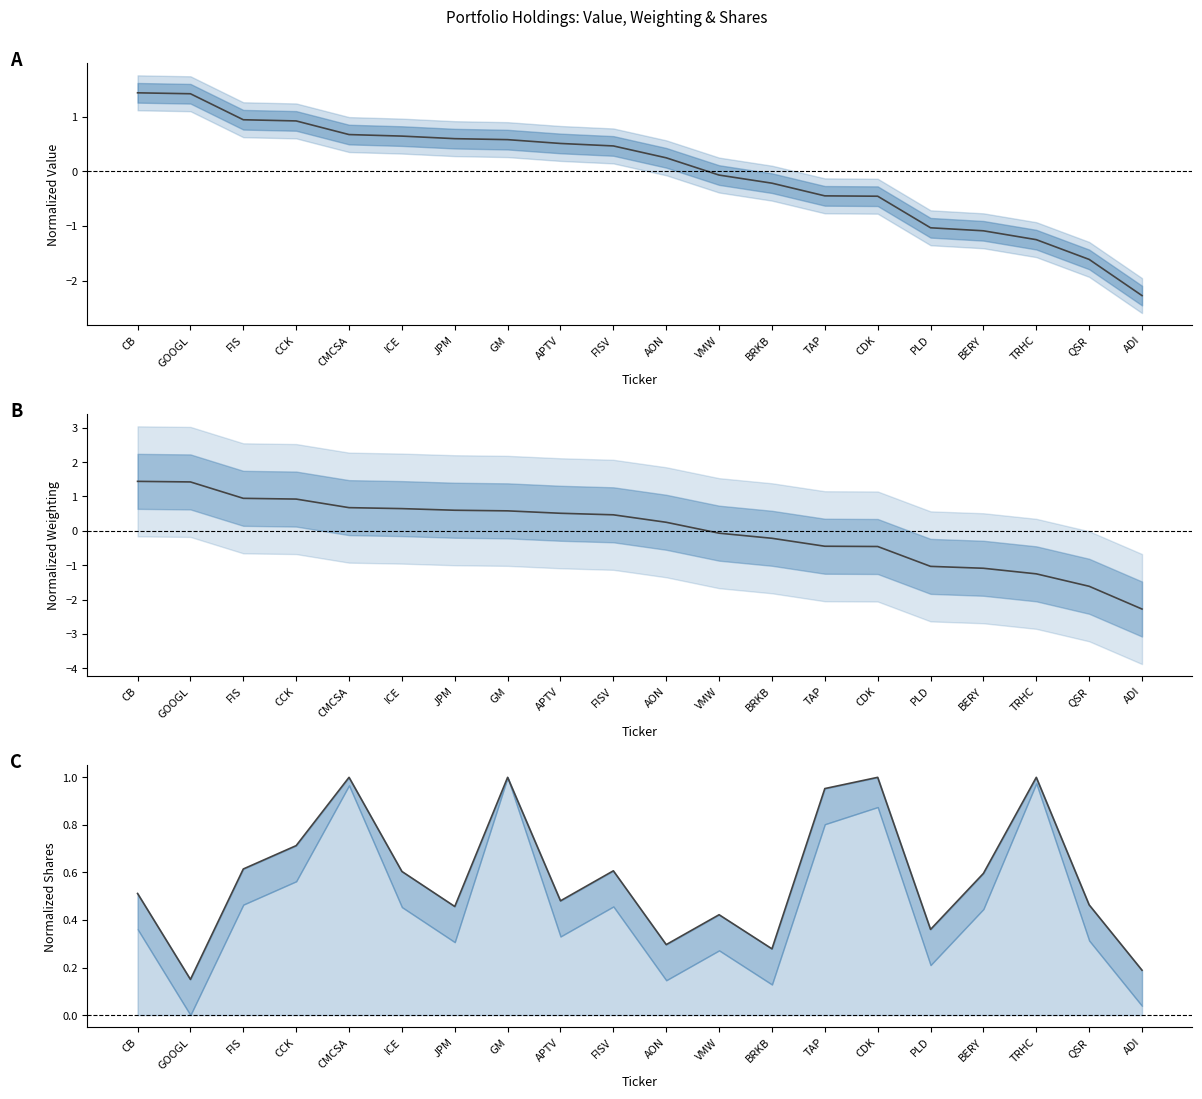

How many lines are shown in the chart?

3